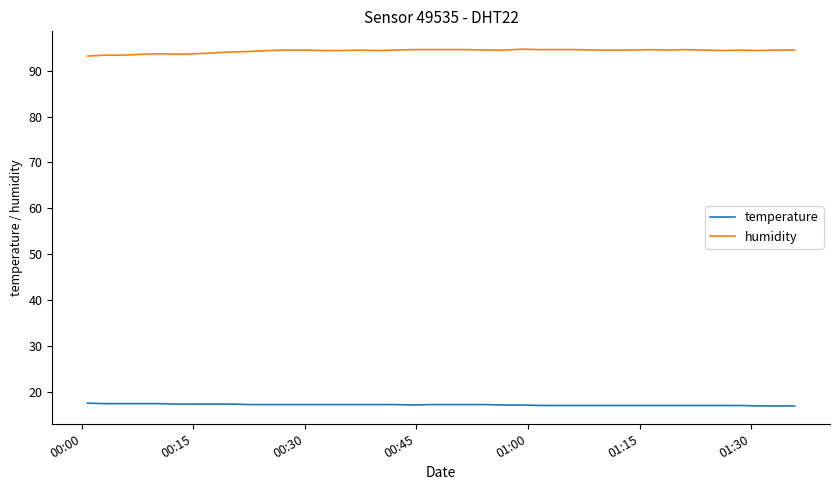

List the series in order of their peak value, lowest first.

temperature, humidity